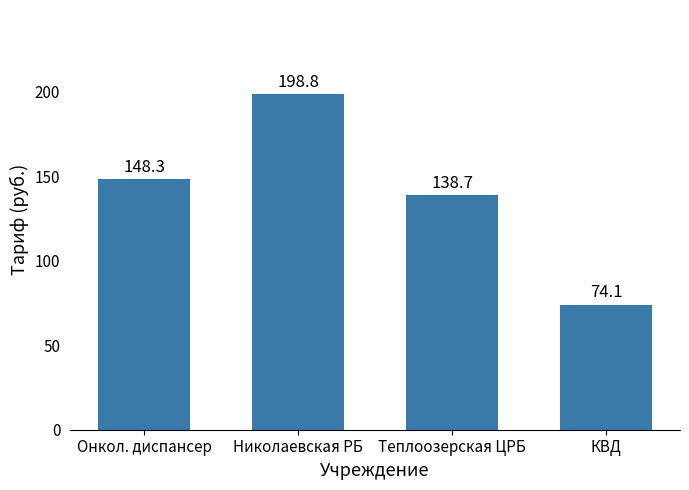

List the labels in order of value, largest first.

Николаевская РБ, Онкол. диспансер, Теплоозерская ЦРБ, КВД